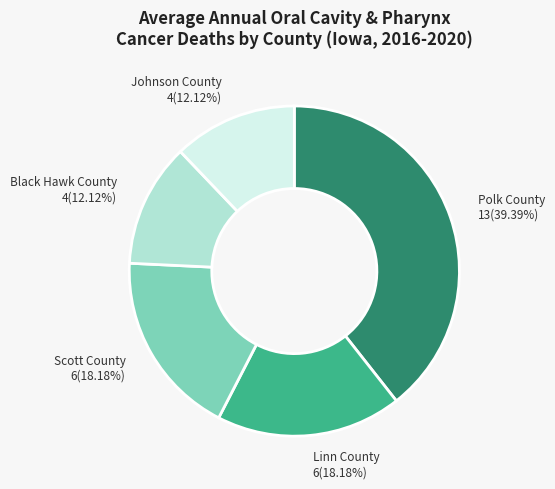

Is there a majority slice in this chart?

No